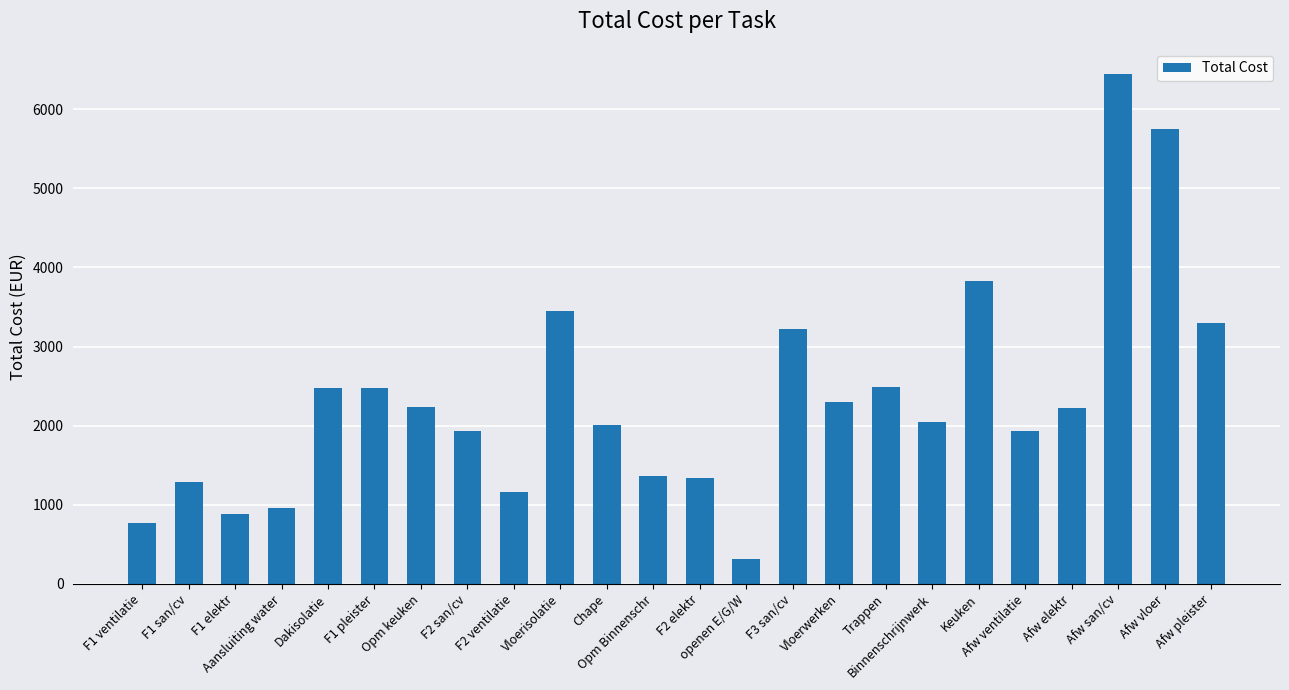

What is the difference between the maximum and minimum values?

6124.0